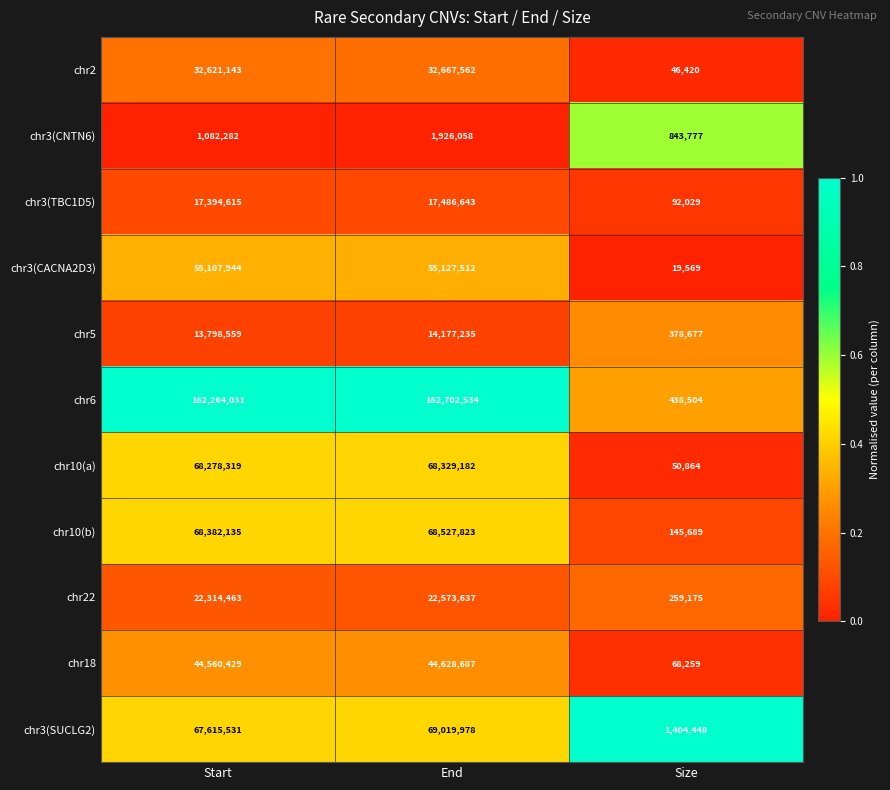

Which series has the widest spread of values?

chr6